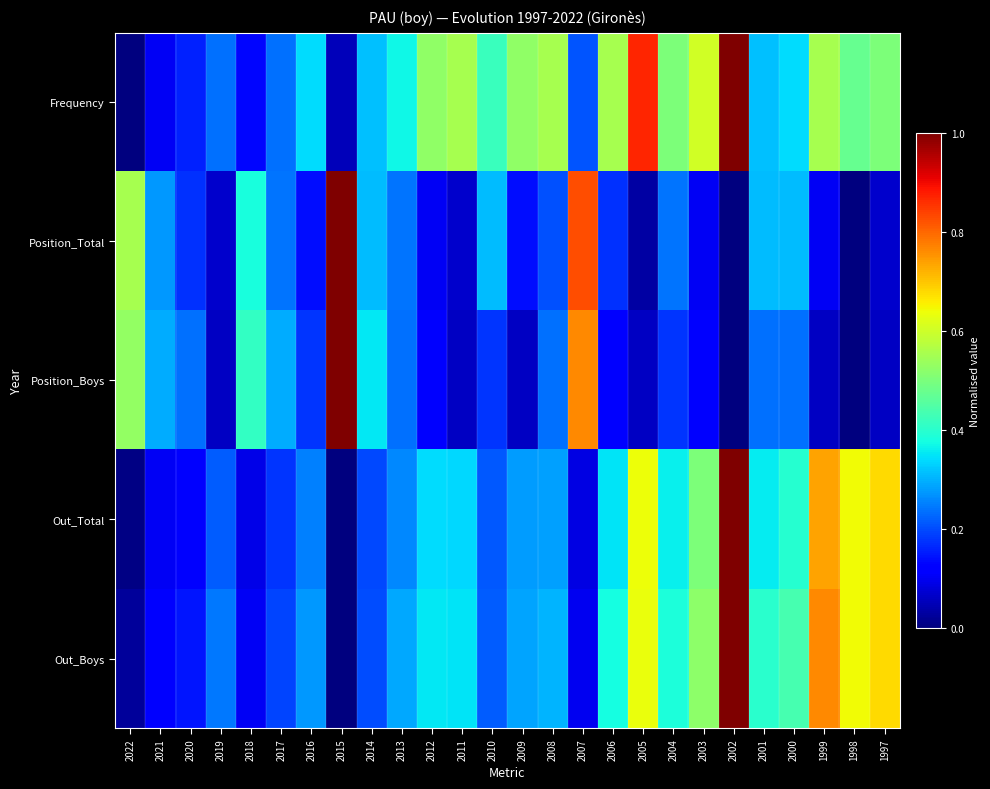

Rank the series at 2021 from highest to lowest value.

Position_Boys, Position_Total, Out_Boys, Frequency, Out_Total